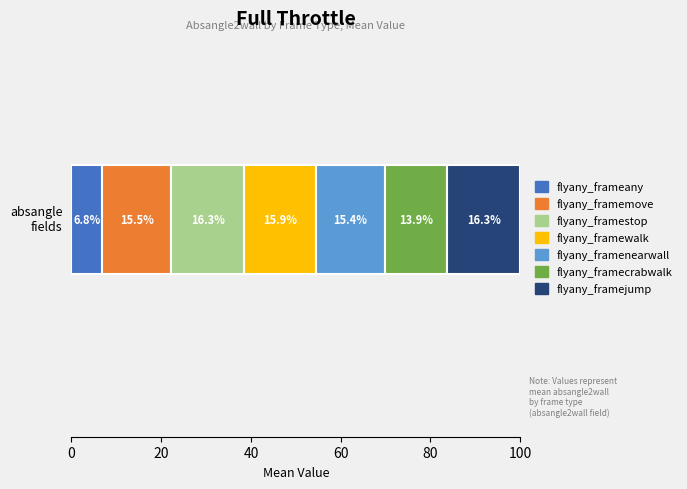

What are all the series names shown in the legend?

flyany_frameany, flyany_framemove, flyany_framestop, flyany_framewalk, flyany_framenearwall, flyany_framecrabwalk, flyany_framejump